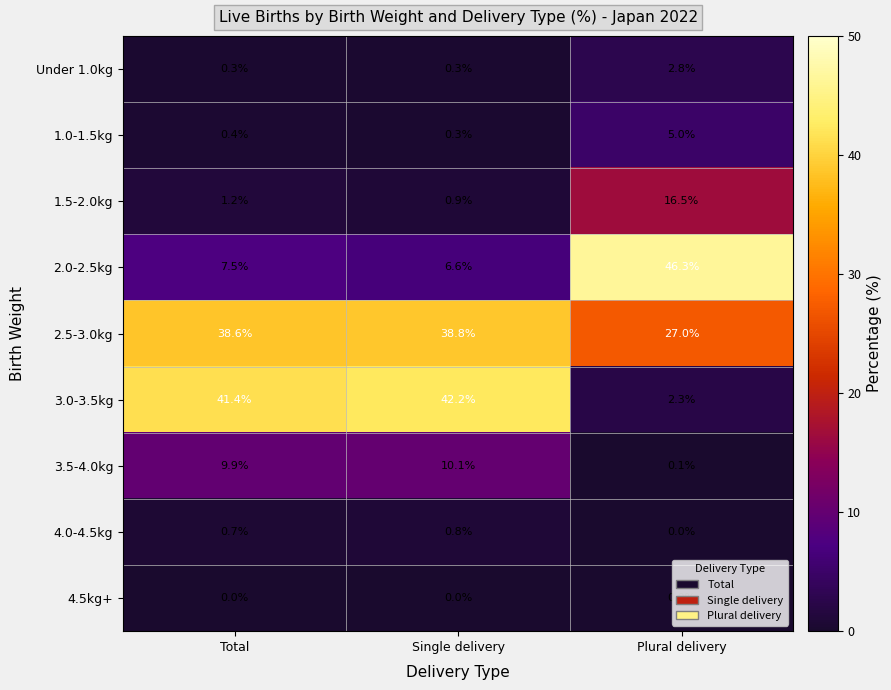

Where does the 2.0-2.5kg series first go above 7?

Total